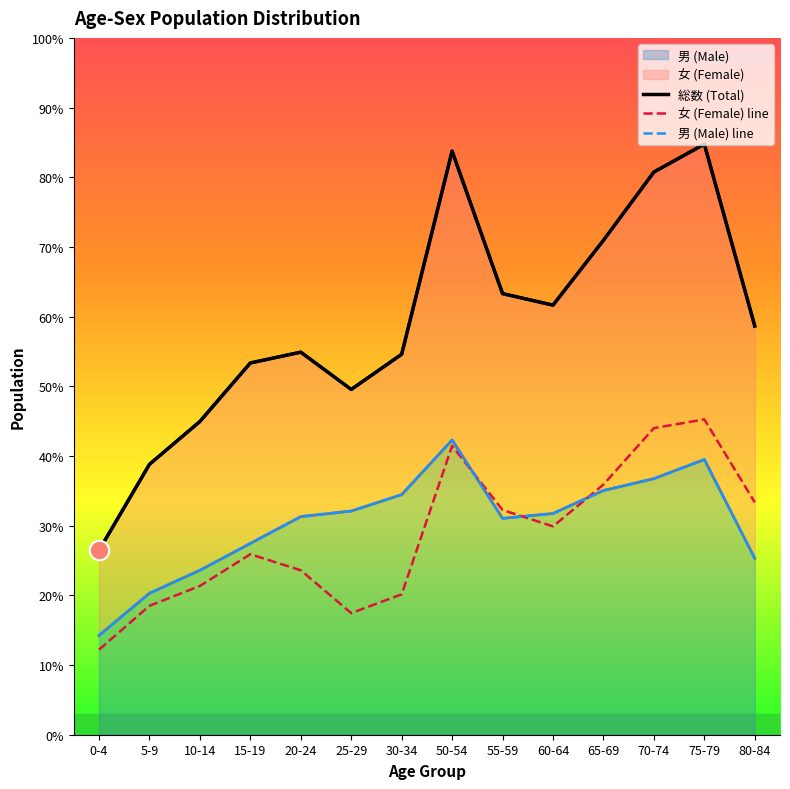

Rank the series at 20-24 from lowest to highest value.

女 (Female) line, 男 (Male) line, 総数 (Total)